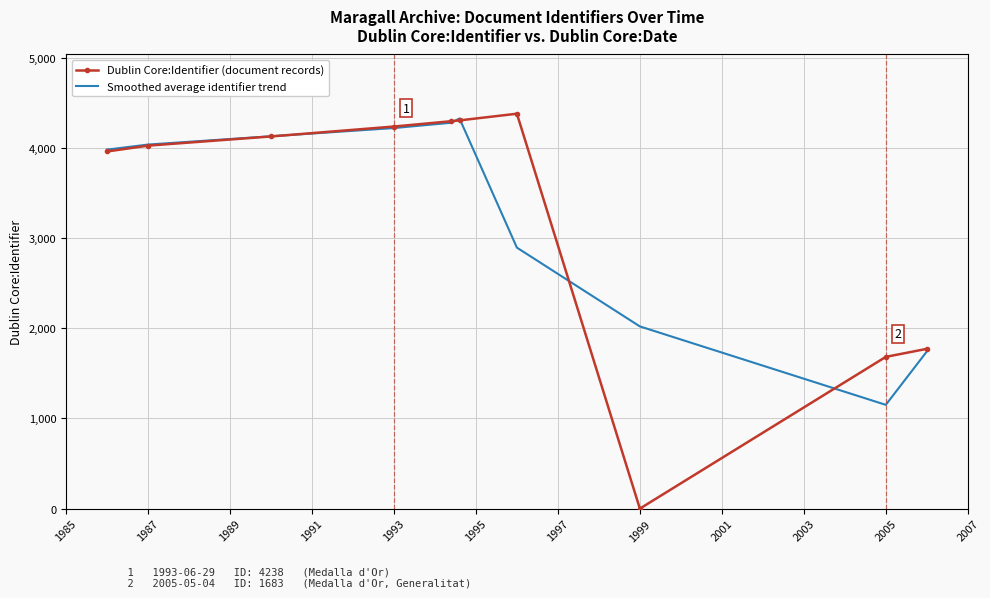

Which series has the widest spread of values?

Dublin Core:Identifier (document records)